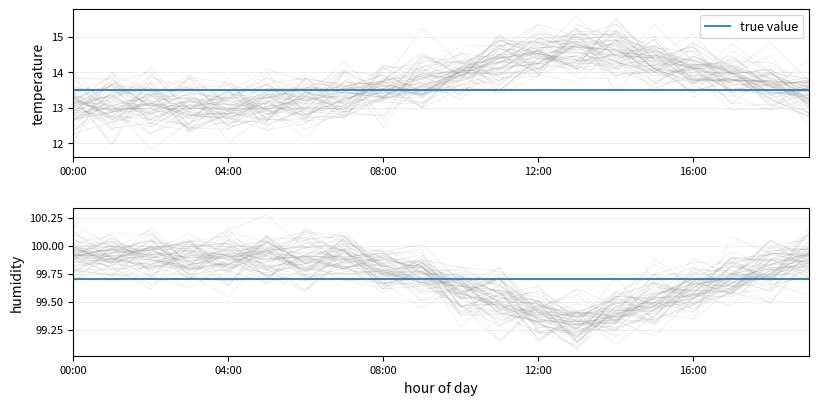

What is the sum of all humidity values?

1994.4